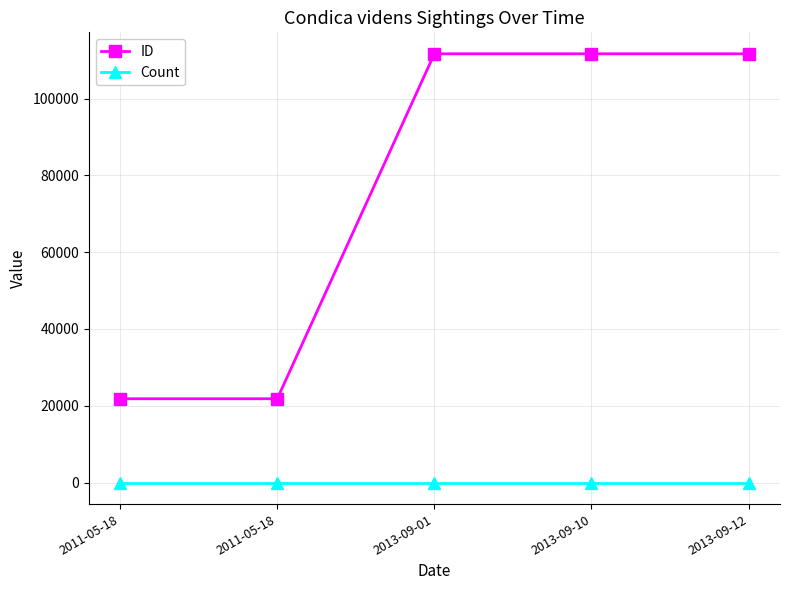

What are all the series names shown in the legend?

ID, Count